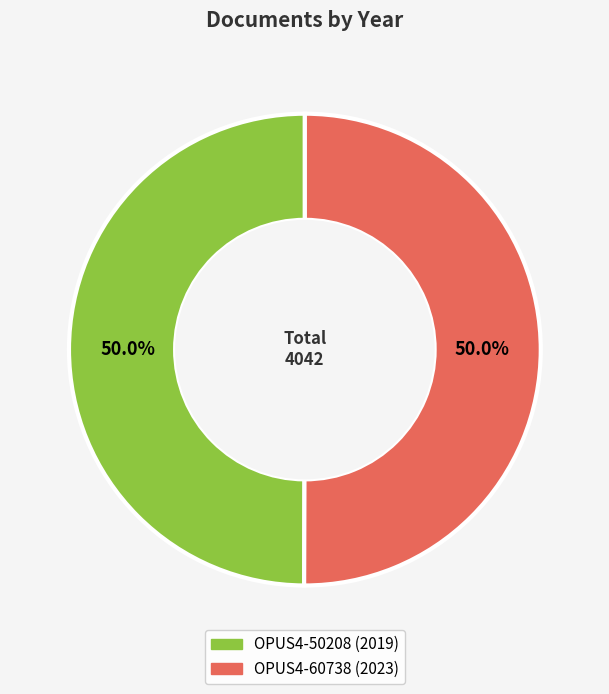

Is it true that OPUS4-60738 is 50% of the pie?

True